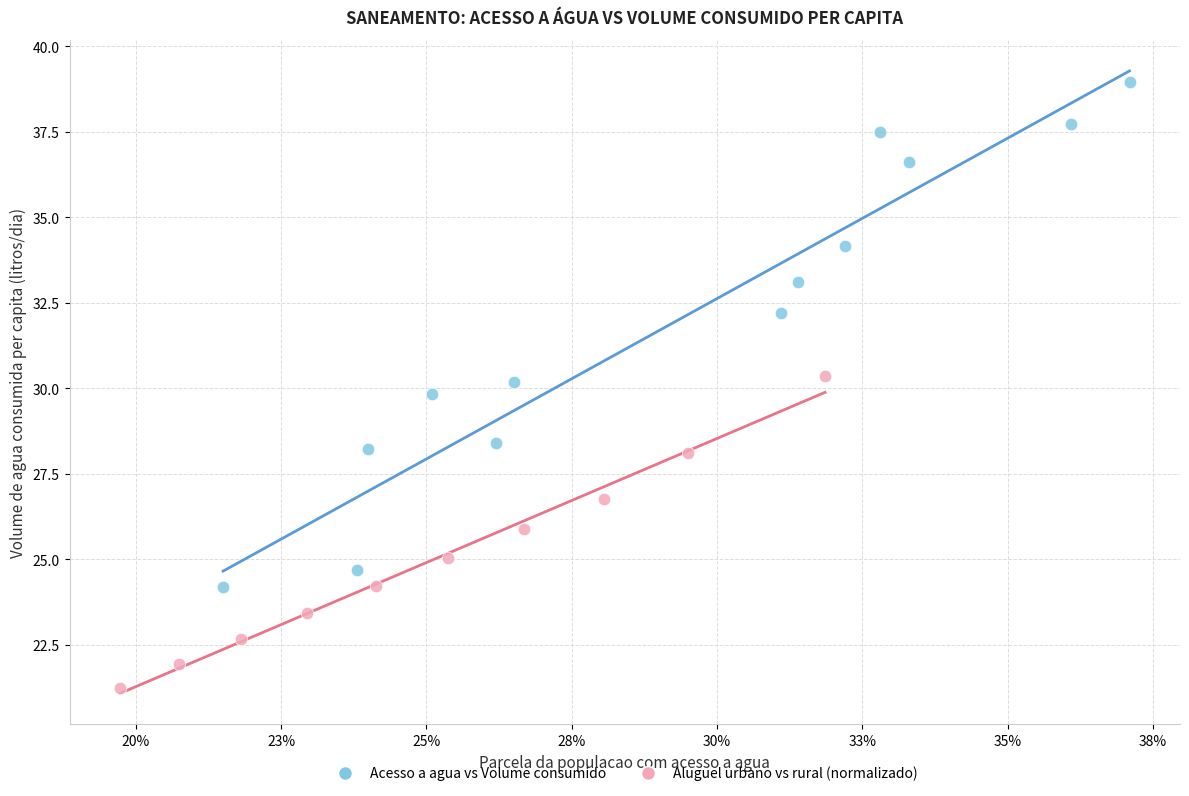

Which series has the widest spread of Y values?

Acesso a agua vs Volume consumido